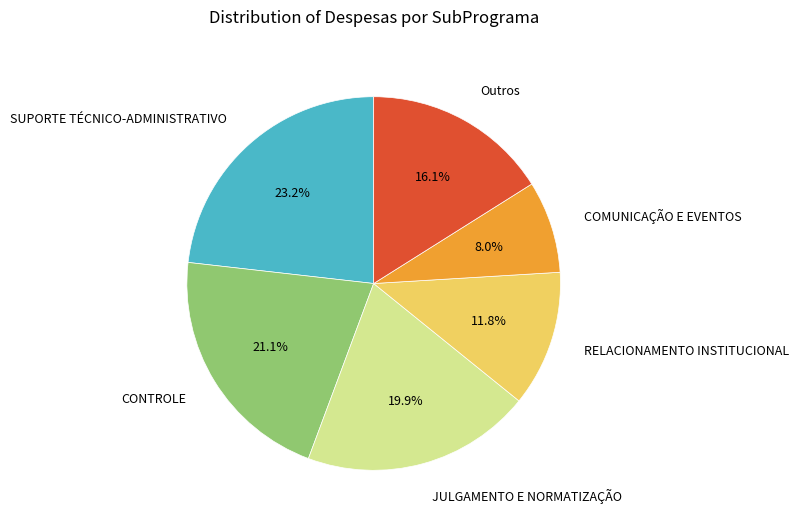

Count the number of slices in the pie.

6